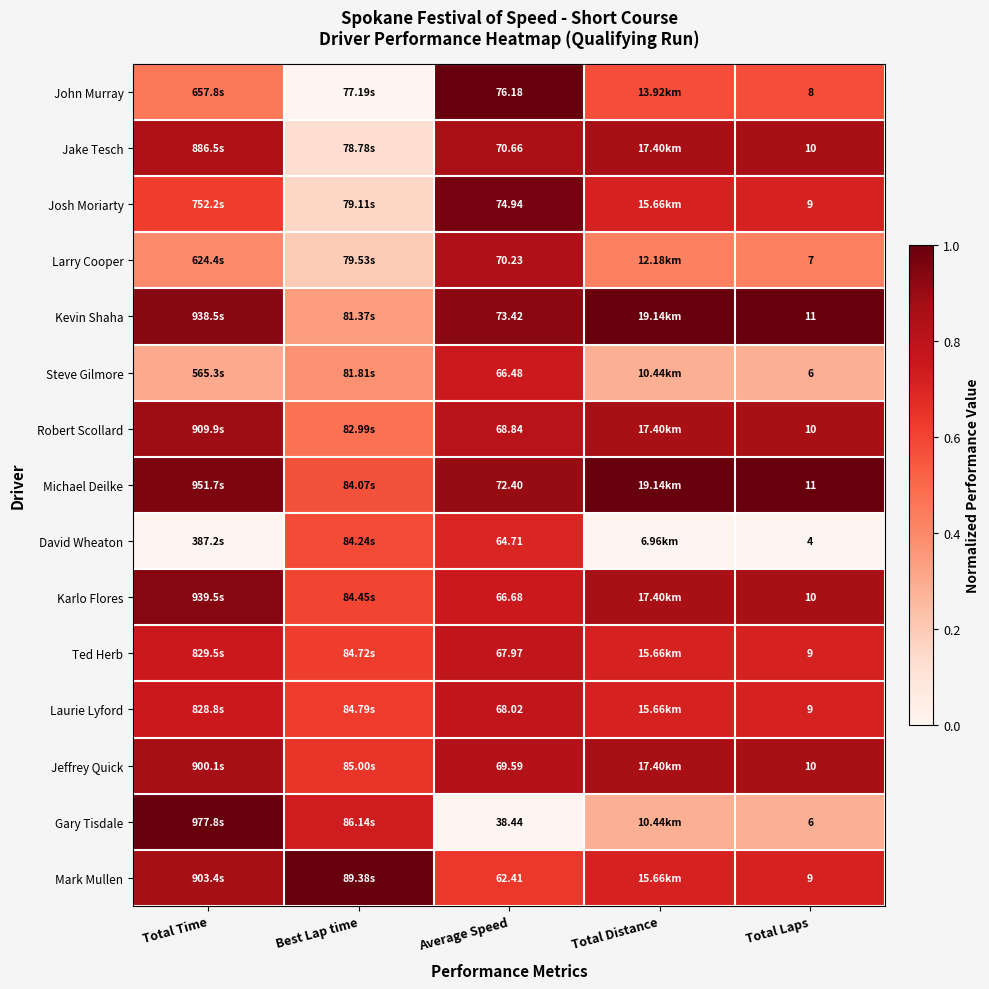

Rank the series by their maximum value, from lowest to highest.

David Wheaton, Steve Gilmore, Ted Herb, Laurie Lyford, Larry Cooper, Jake Tesch, Jeffrey Quick, Robert Scollard, Karlo Flores, Josh Moriarty, John Murray, Kevin Shaha, Michael Deilke, Gary Tisdale, Mark Mullen